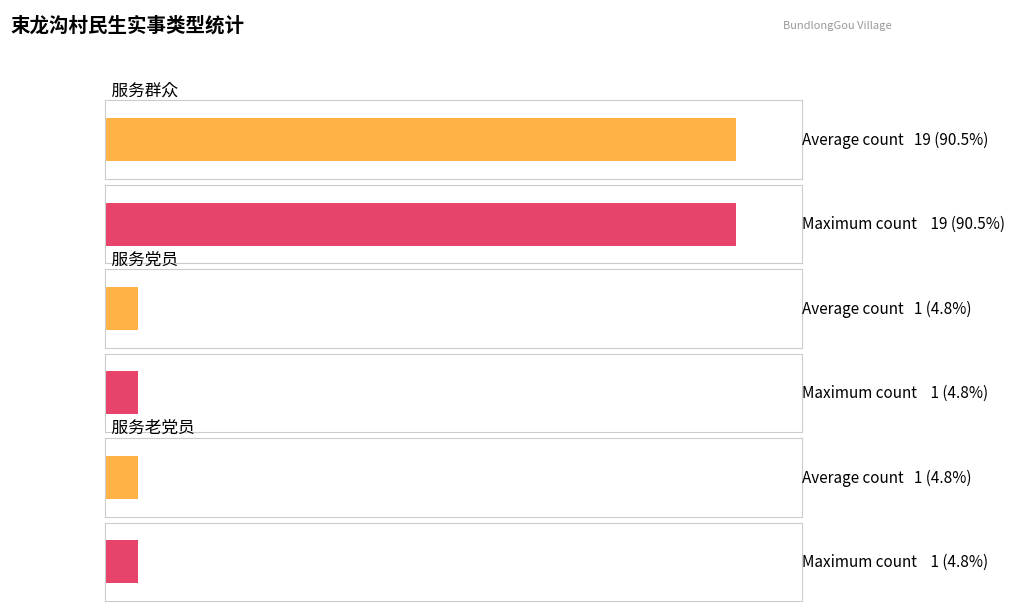

Is the value of 服务老党员 at 14 greater than the value of 服务群众 at 15?

No